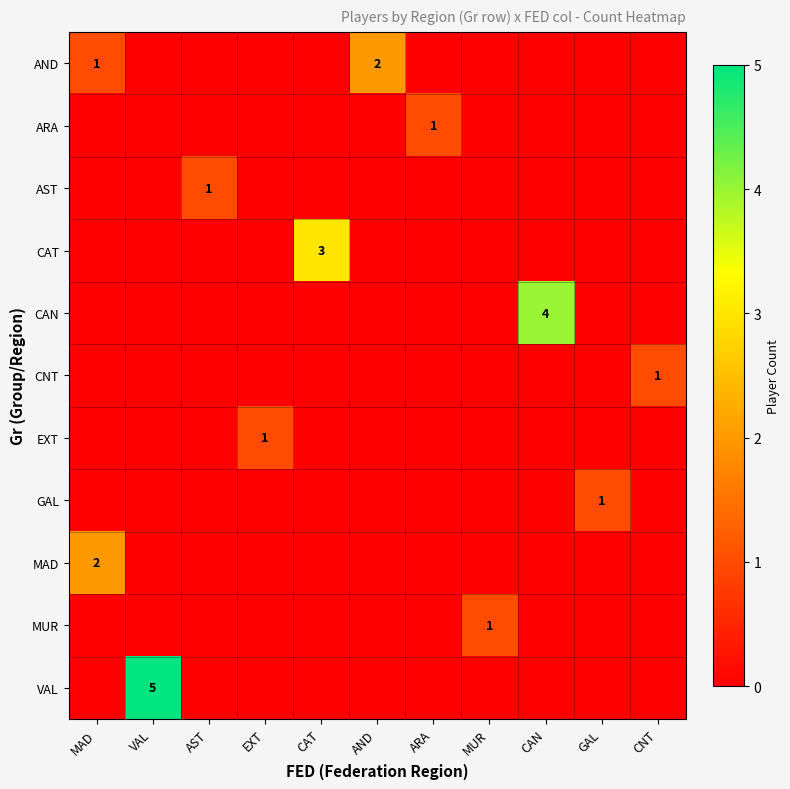

The value of MUR at MUR is 0. True or false?

False